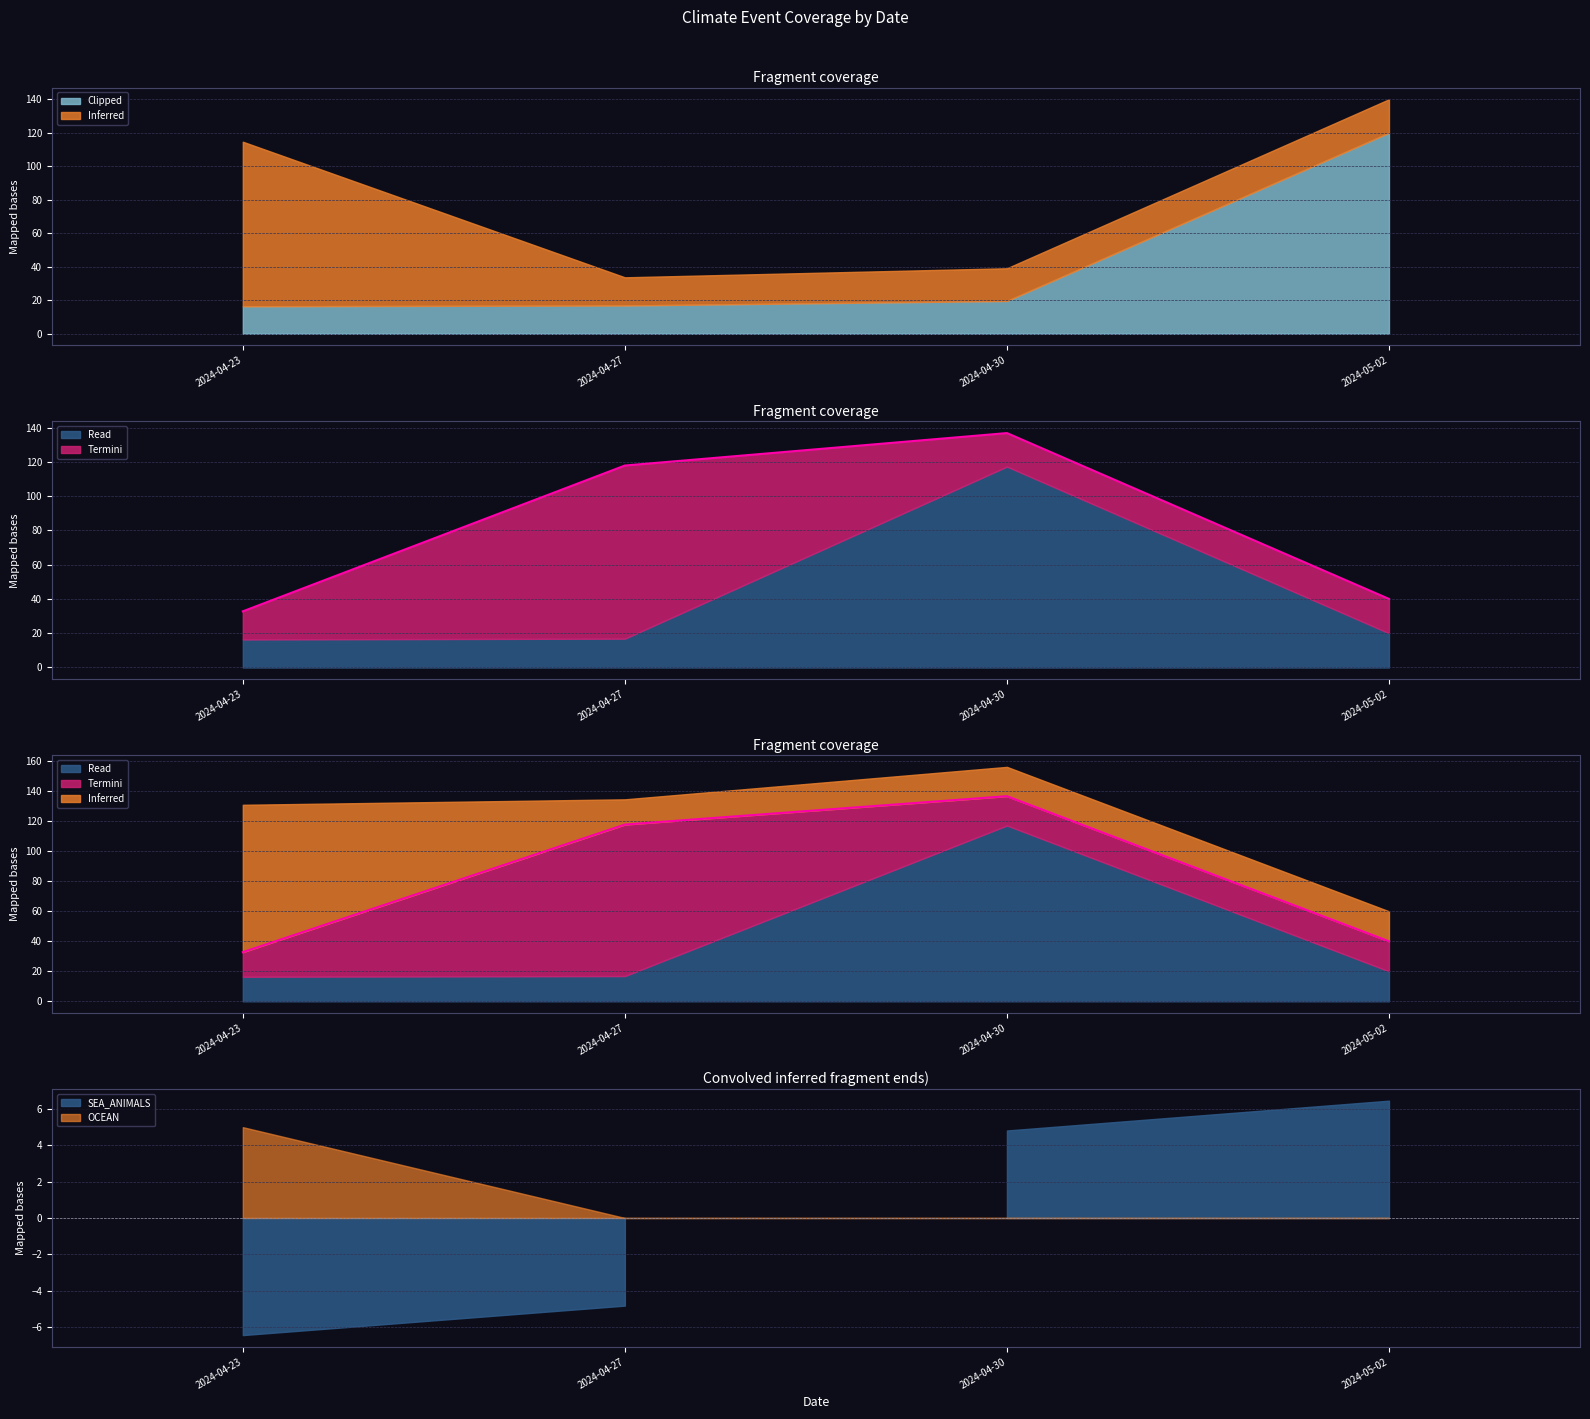

Rank the categories by value from highest to lowest.

2024-04-30, 2024-04-27, 2024-05-02, 2024-04-23